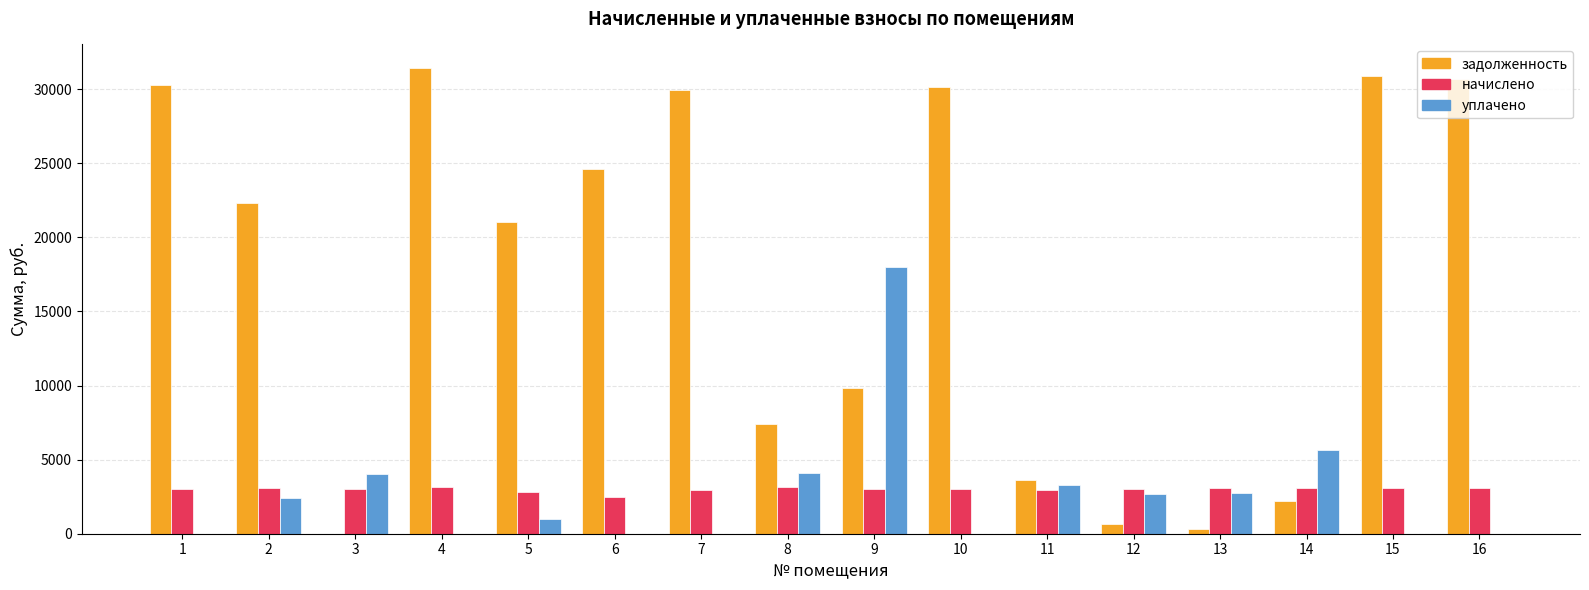

What is the average value of the уплачено series?

2741.2